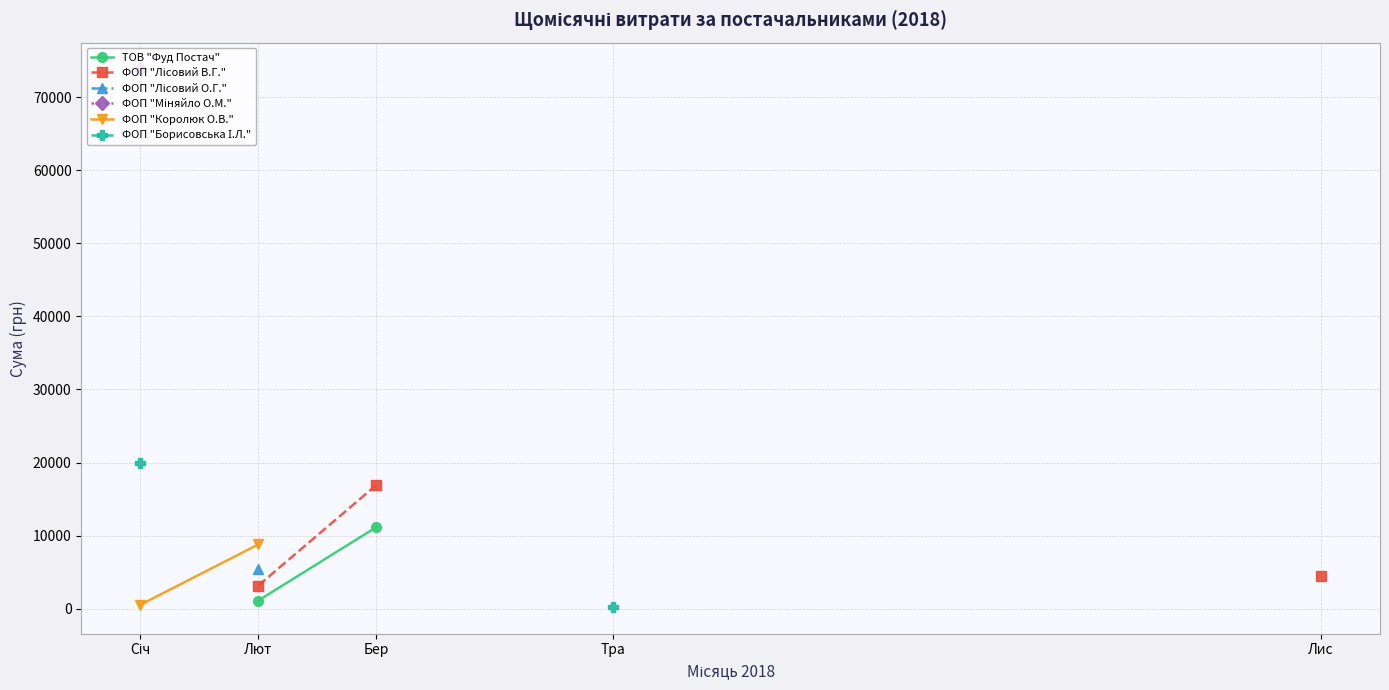

At which label does ФОП "Міняйло О.М." reach its minimum?

Січ